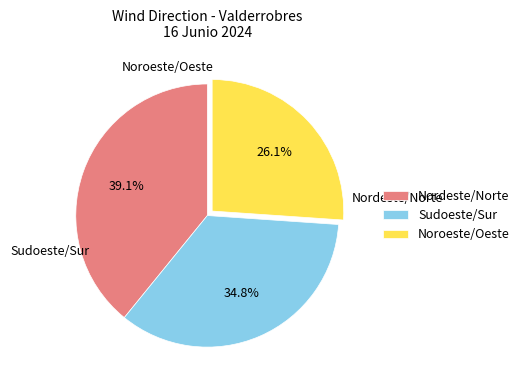

Rank the categories by value from highest to lowest.

Nordeste/Norte, Sudoeste/Sur, Noroeste/Oeste